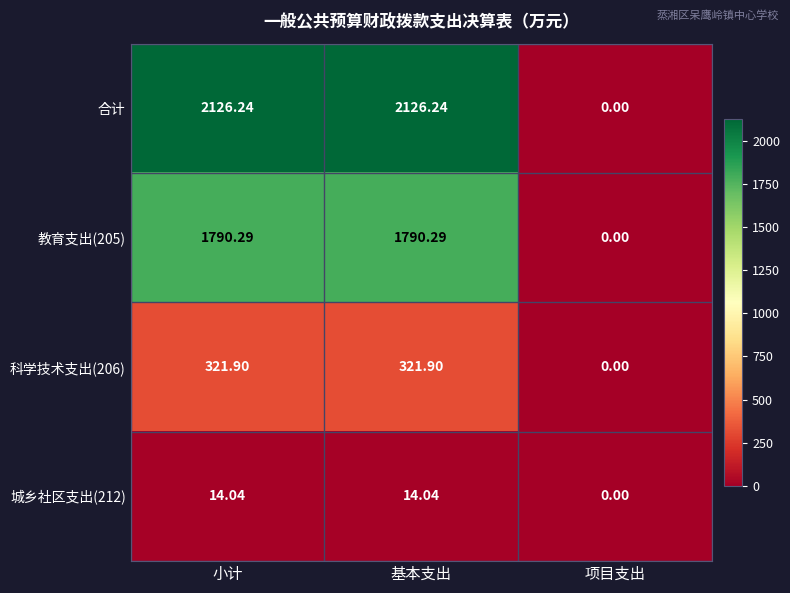

At which category does the chart reach its minimum across all series?

项目支出